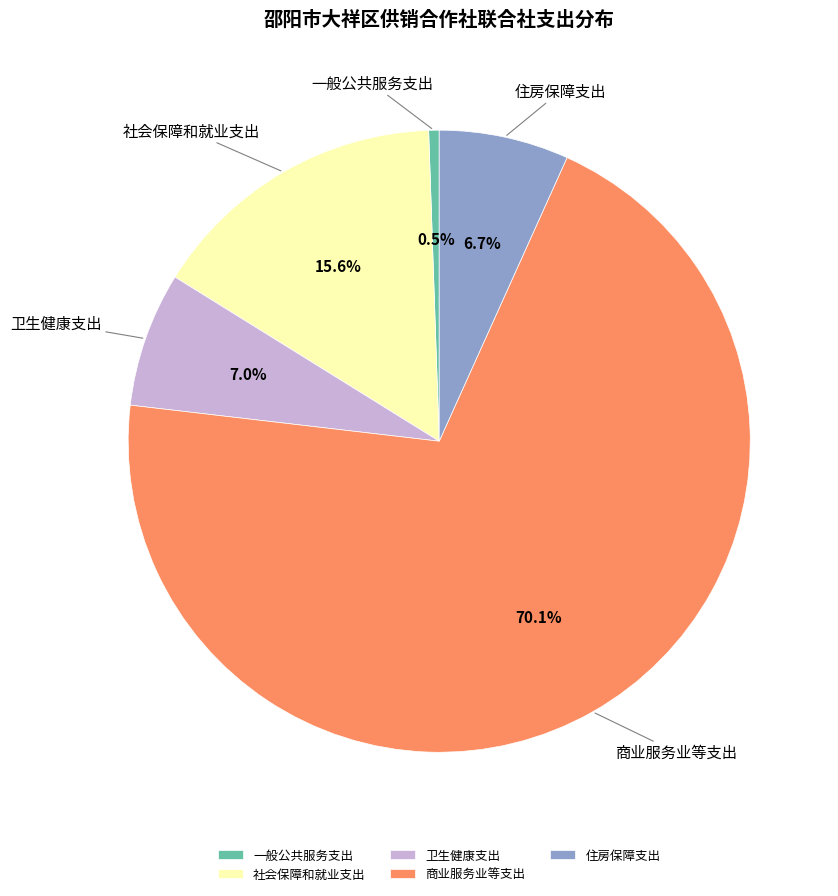

How many slices are in this pie chart?

5